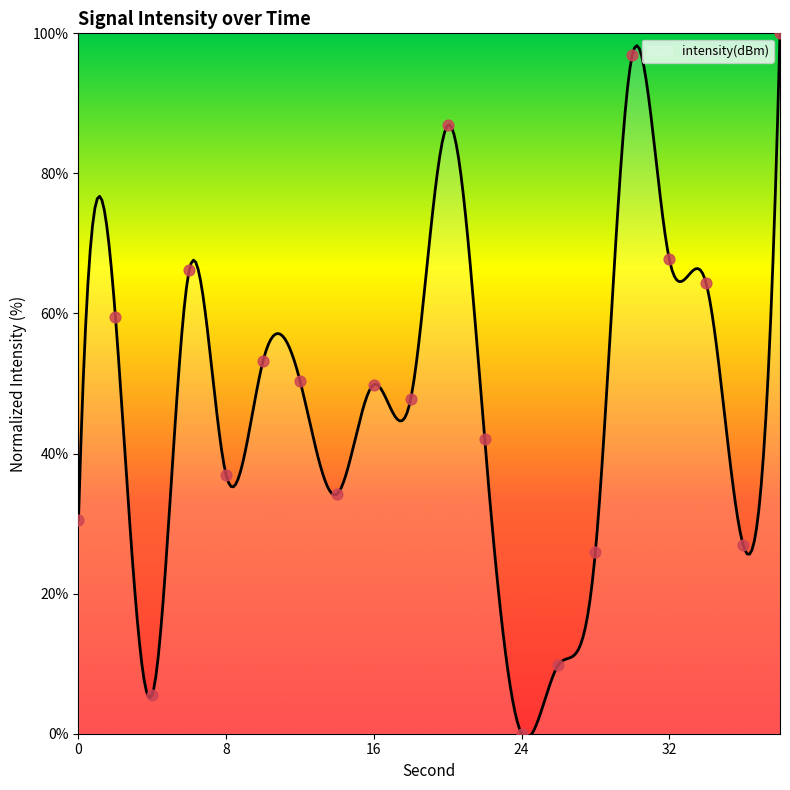

Approximately how many times larger is the value at 34 compared to 22?

1.5